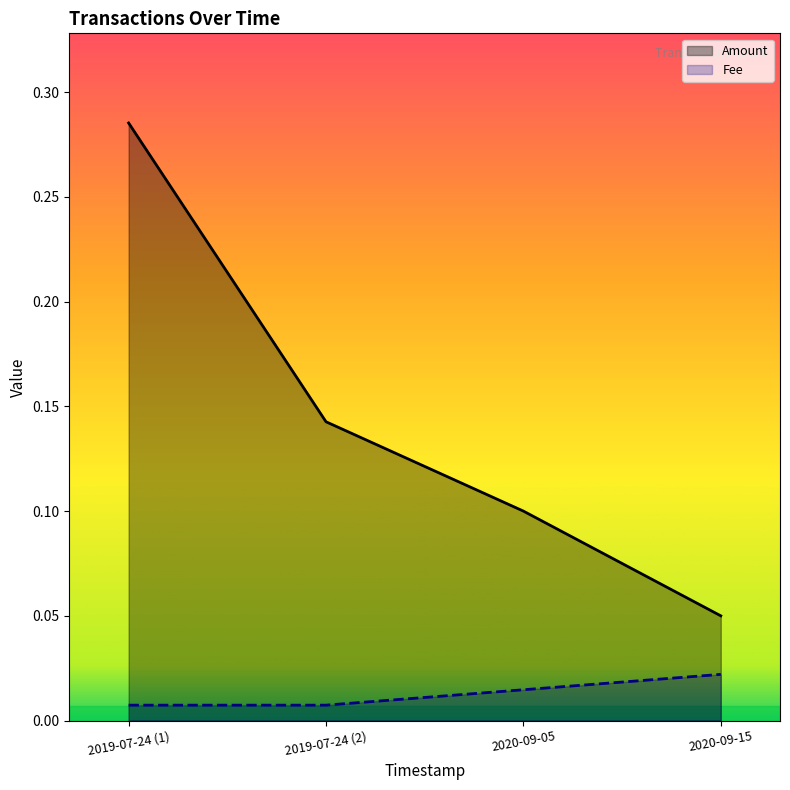

How many Fee values are between 0 and 1?

4